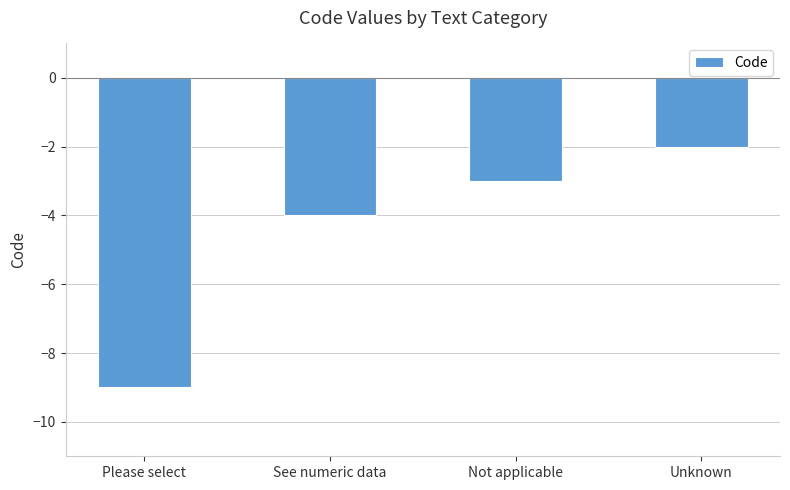

How many data points are less than -3?

2